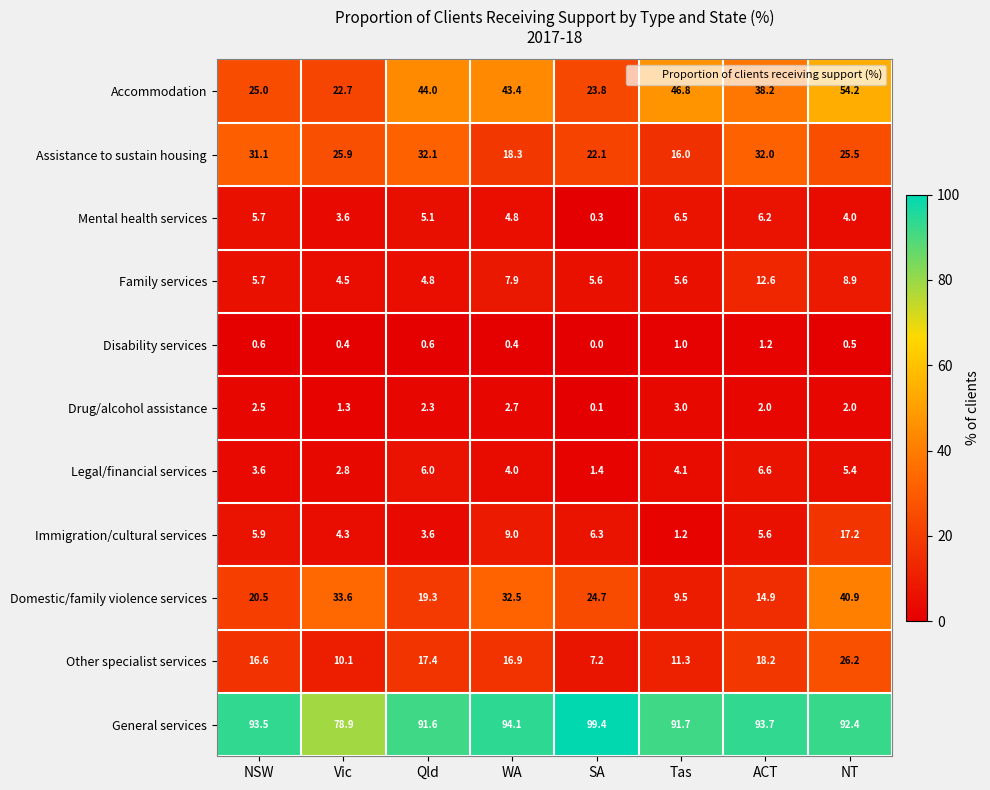

List the labels in order of Domestic/family violence services value, smallest first.

Tas, ACT, Qld, NSW, SA, WA, Vic, NT